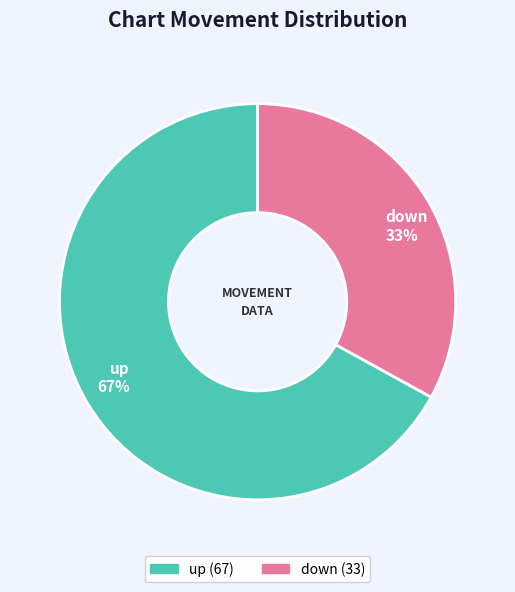

Which slice is the largest?

up